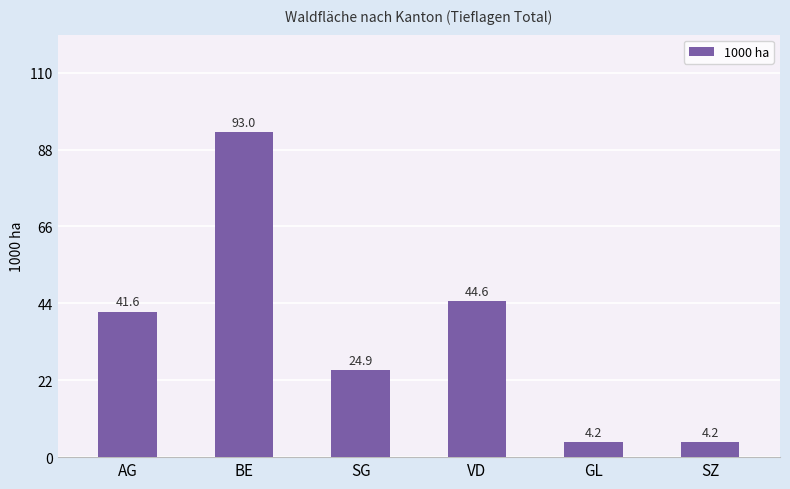

What is the change in value from AG to BE?

+51.4